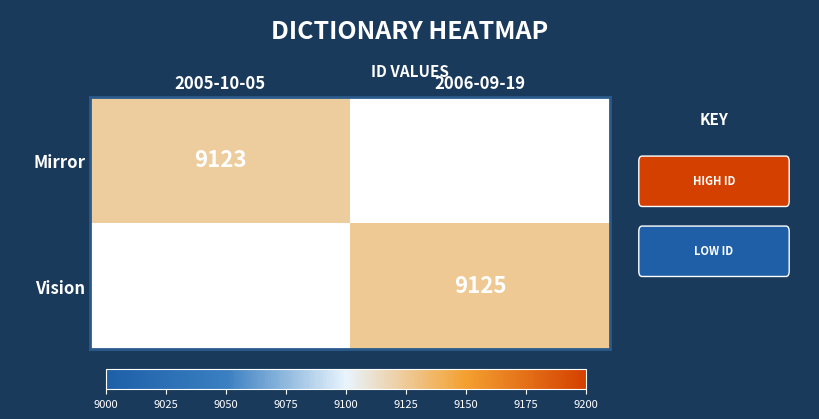

The value of Mirror at 2005-10-05 is 3111. True or false?

False